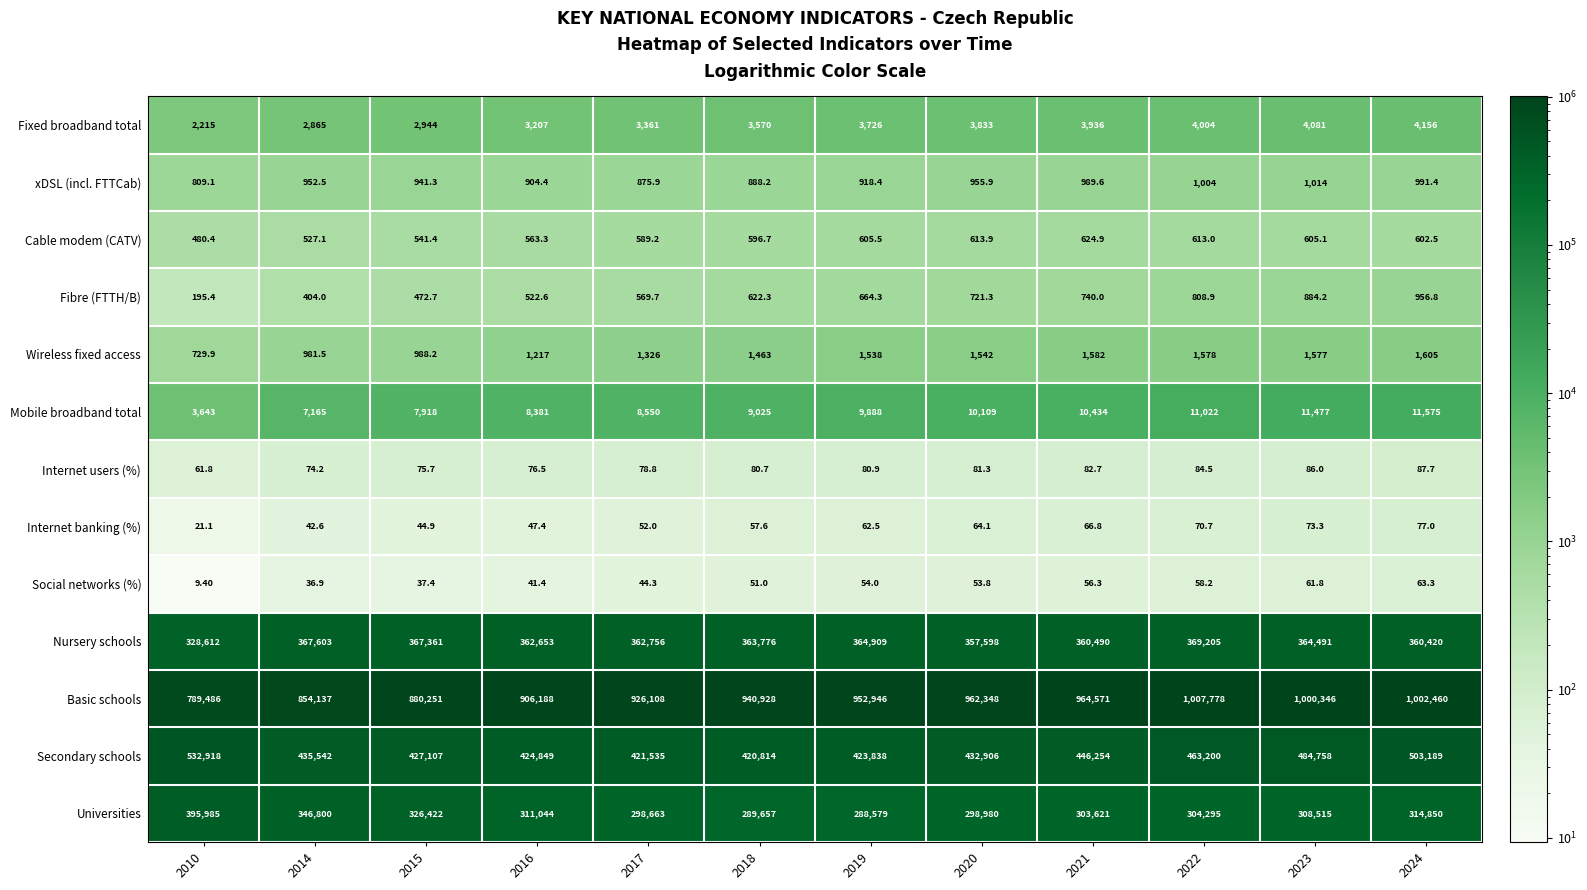

At how many categories does at least one series exceed 248084?

12